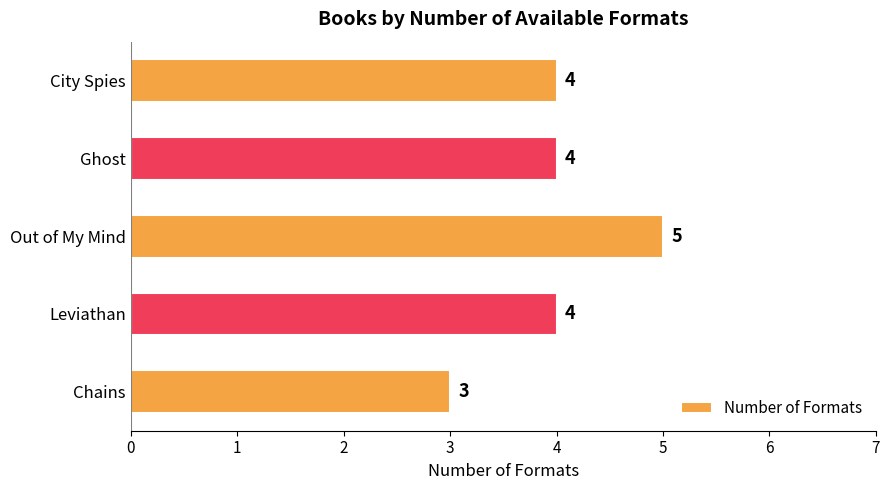

Reading top to bottom, list all the values displayed in this chart.

4	4	5	4	3